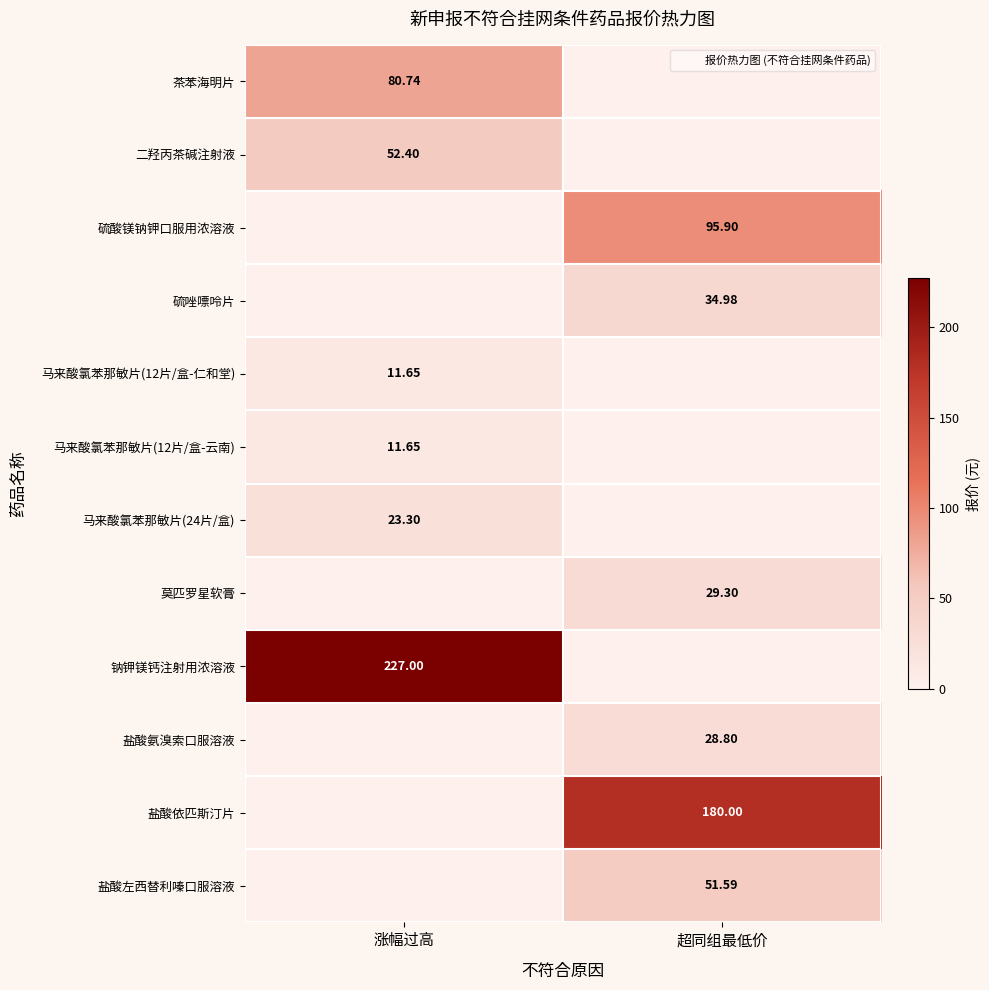

How many positive values does the 硫酸镁钠钾口服用浓溶液 series have?

1